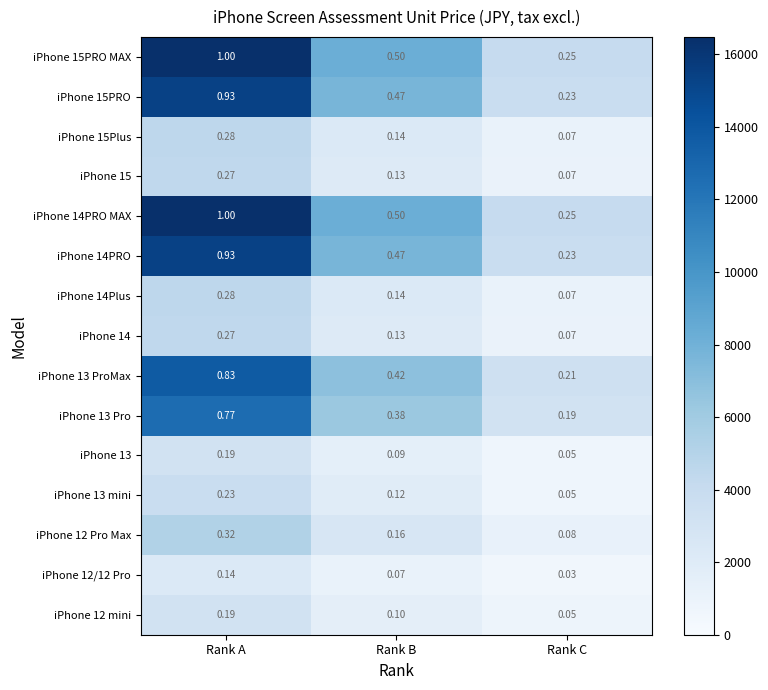

Where is iPhone 12 Pro Max nearest to the value 0?

Rank C